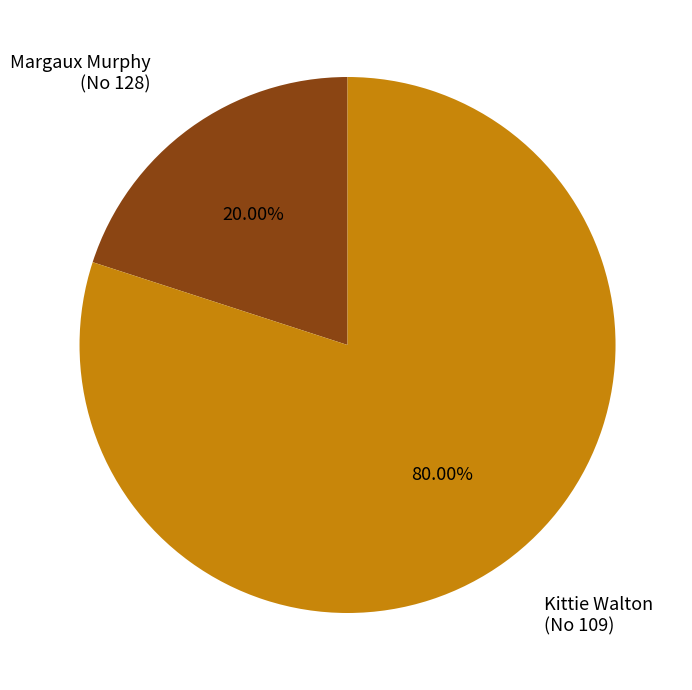

Which category has the biggest portion of the pie?

Kittie Walton (No 109)